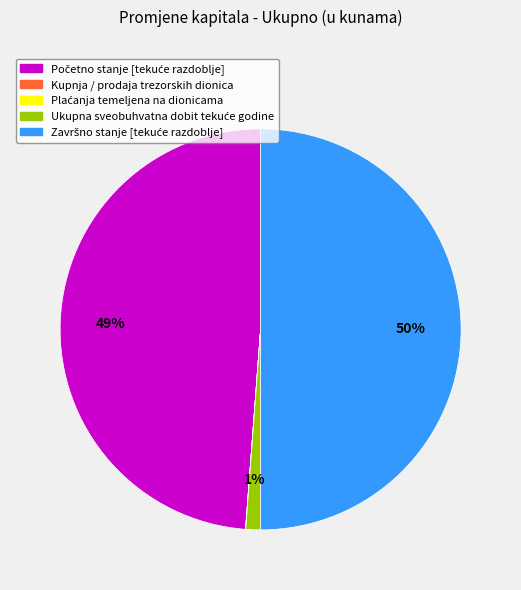

To the nearest percent, what is the average slice percentage?

20%